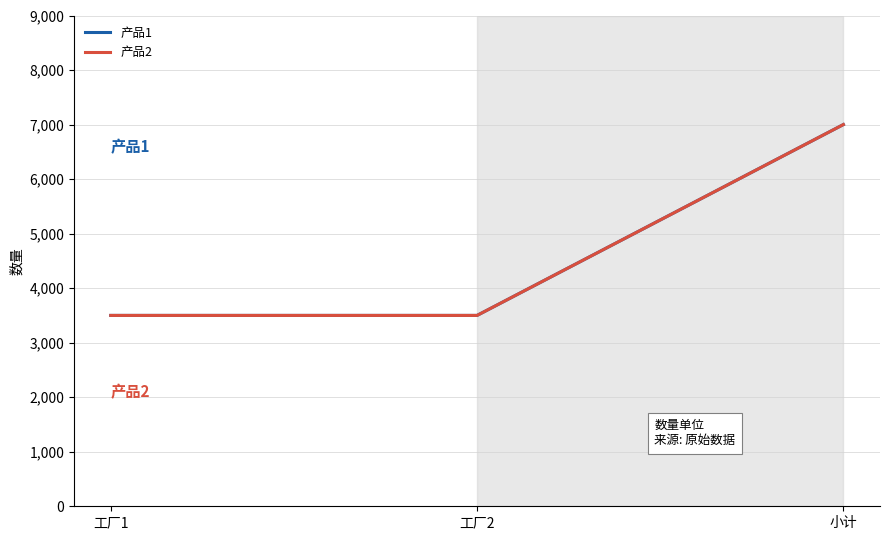

How many lines are shown in the chart?

2